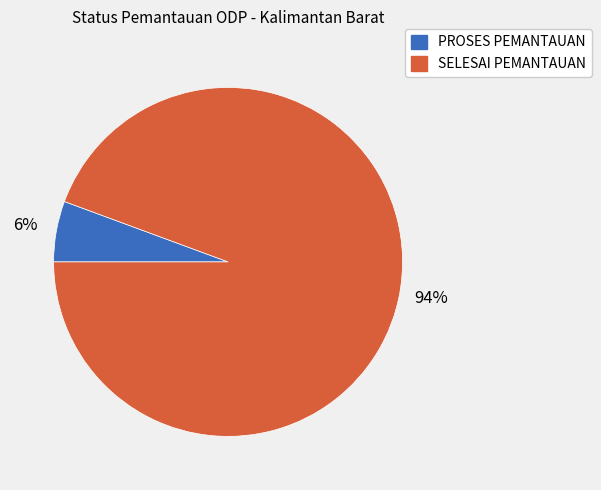

Is there a majority slice in this chart?

Yes